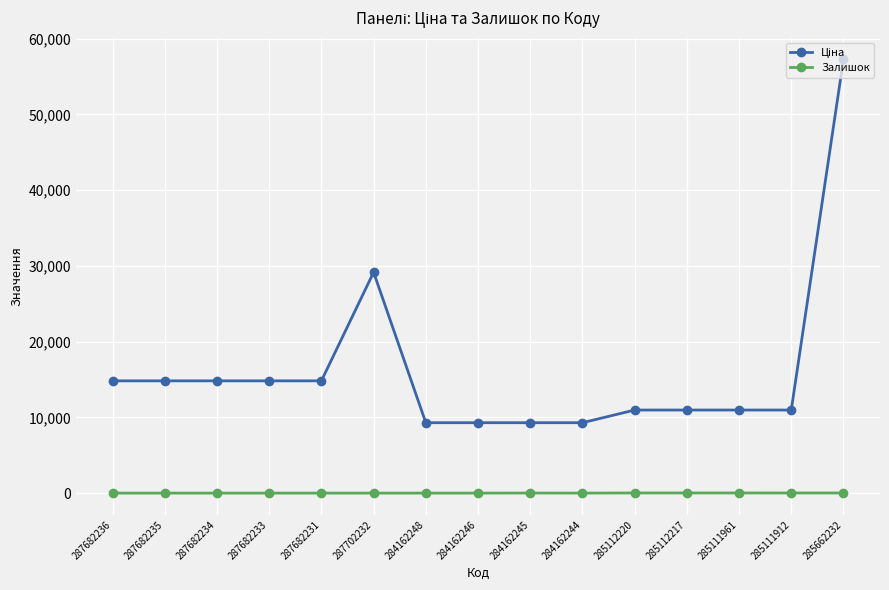

How many lines are shown in the chart?

2